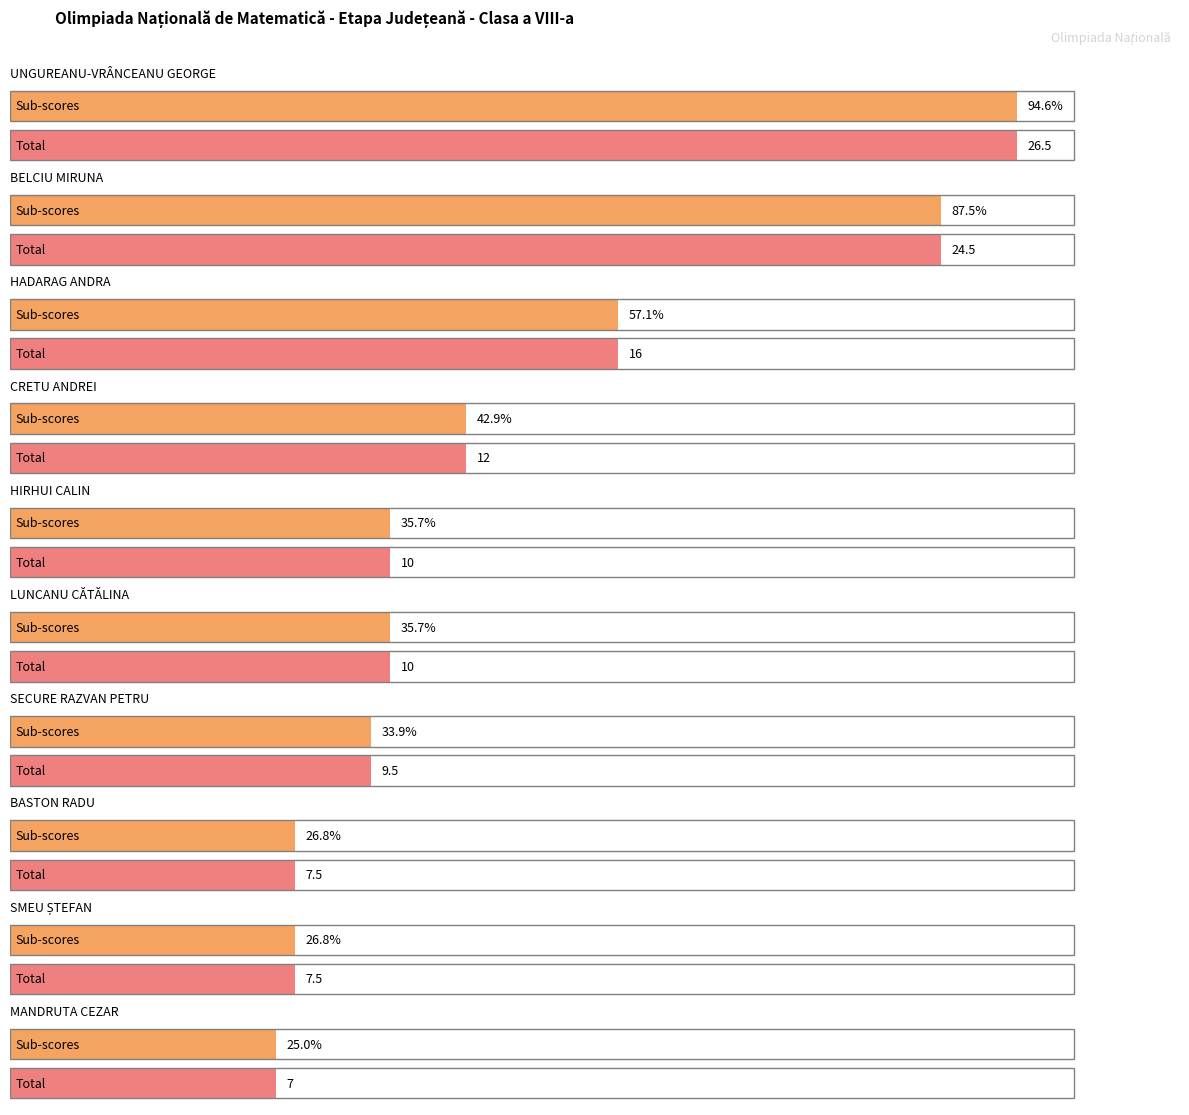

What is the approximate value of Total at LUNCANU CĂTĂLINA?

10.0